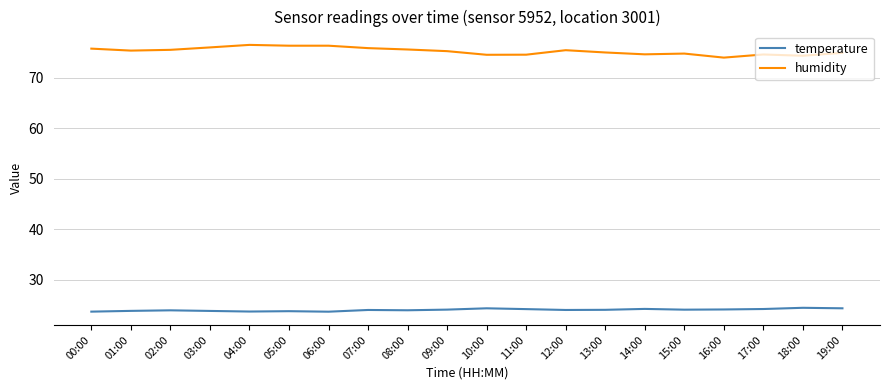

What is the difference between the highest and lowest values at 04:00?

52.8